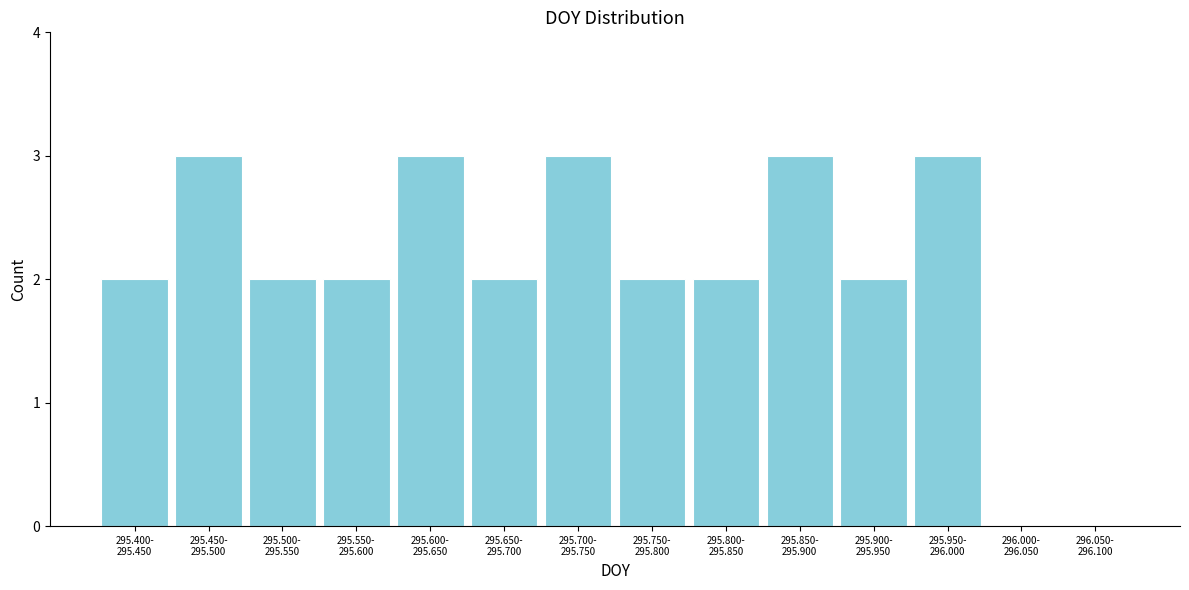

What is the greatest value displayed?

3